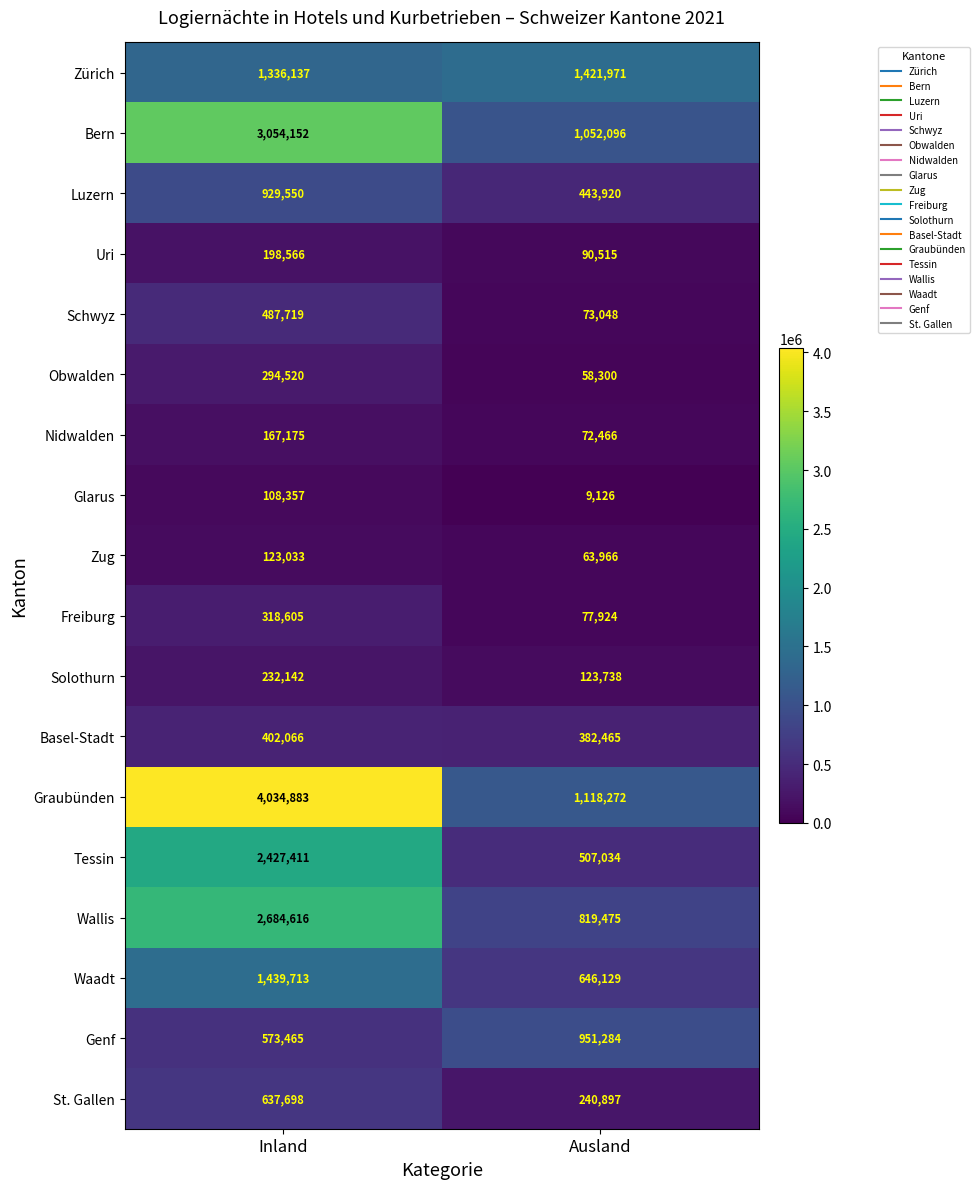

What is the total value across all series at Inland?

19449808